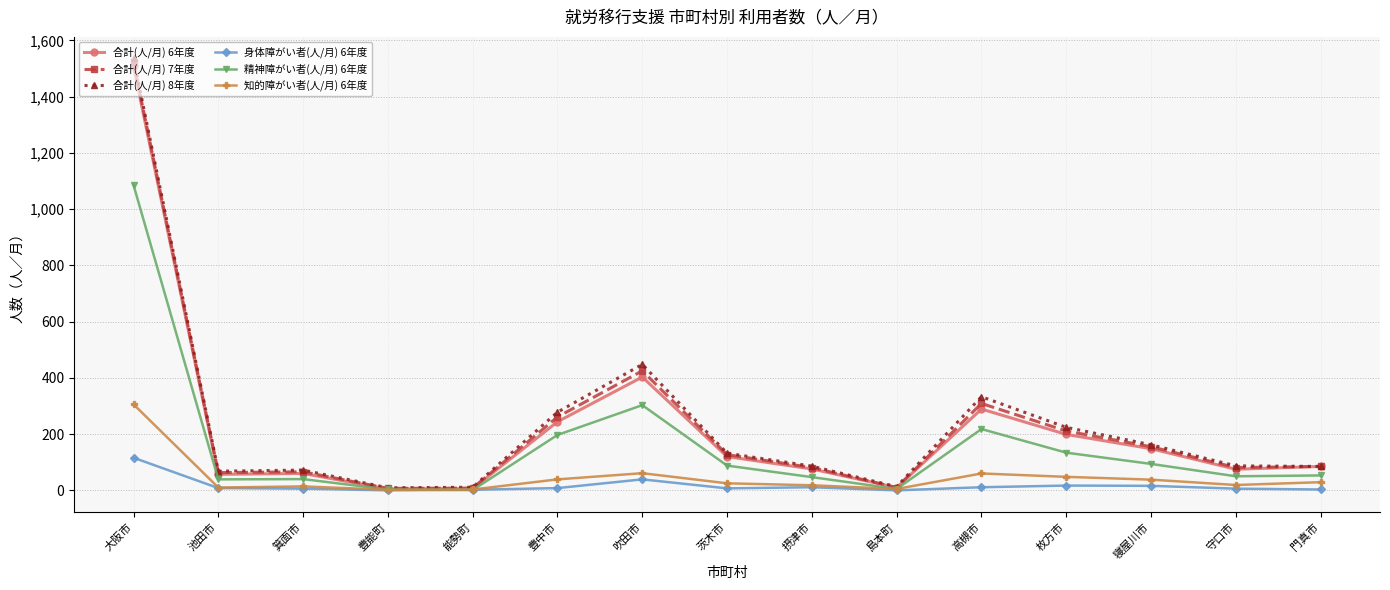

What is the label of the 5th point from the right?

高槻市